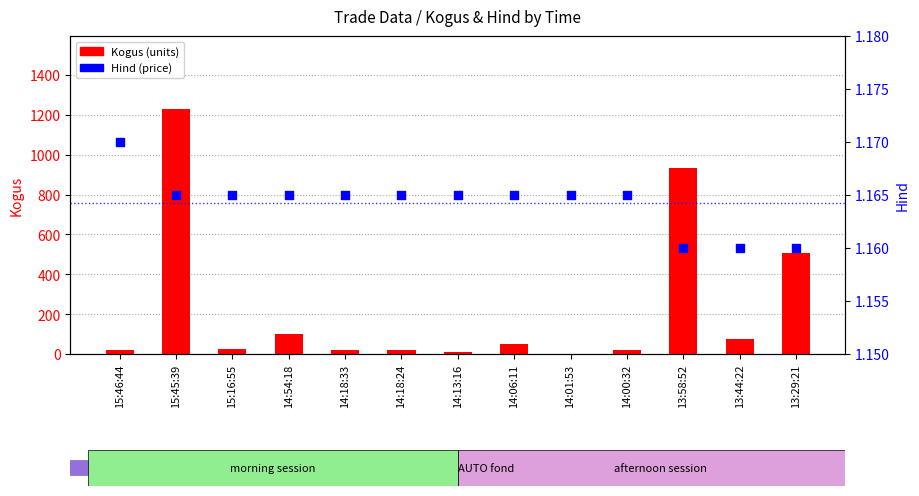

At how many categories does at least one series exceed 149?

3